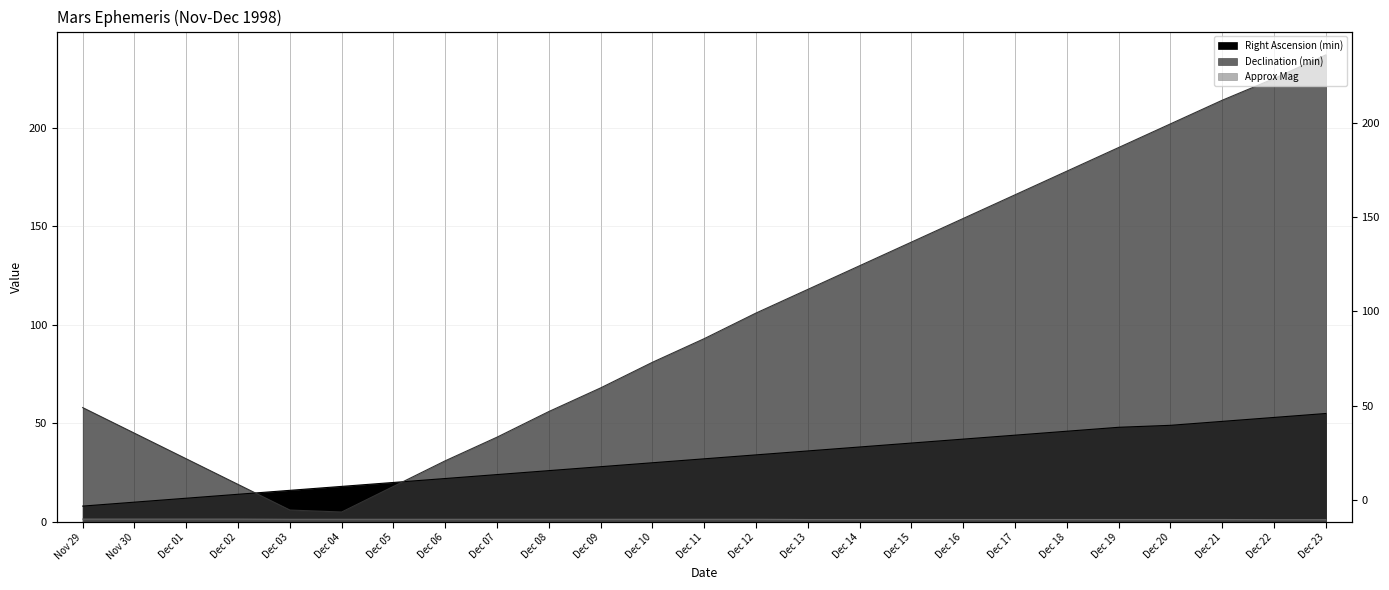

How many values in the Right Ascension (min) series are below 32?

12